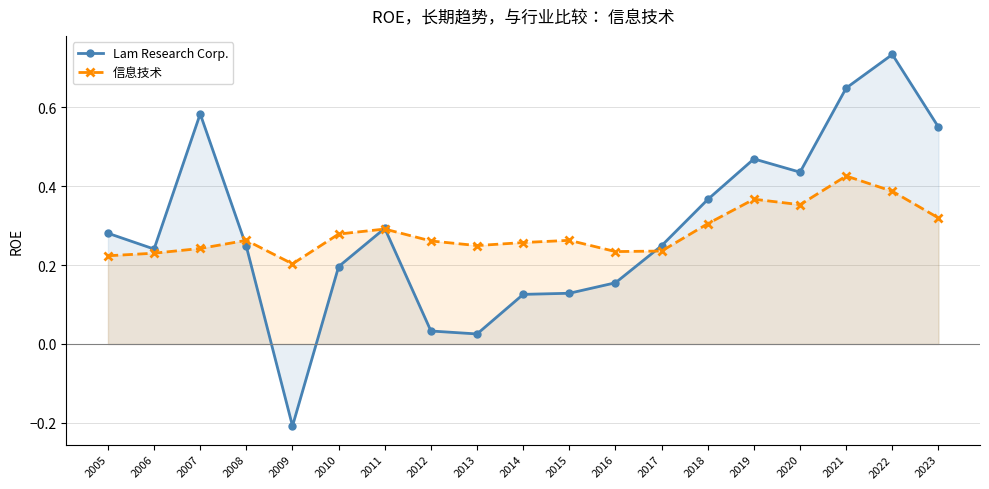

What is the total value across all series at 2022?

1.1